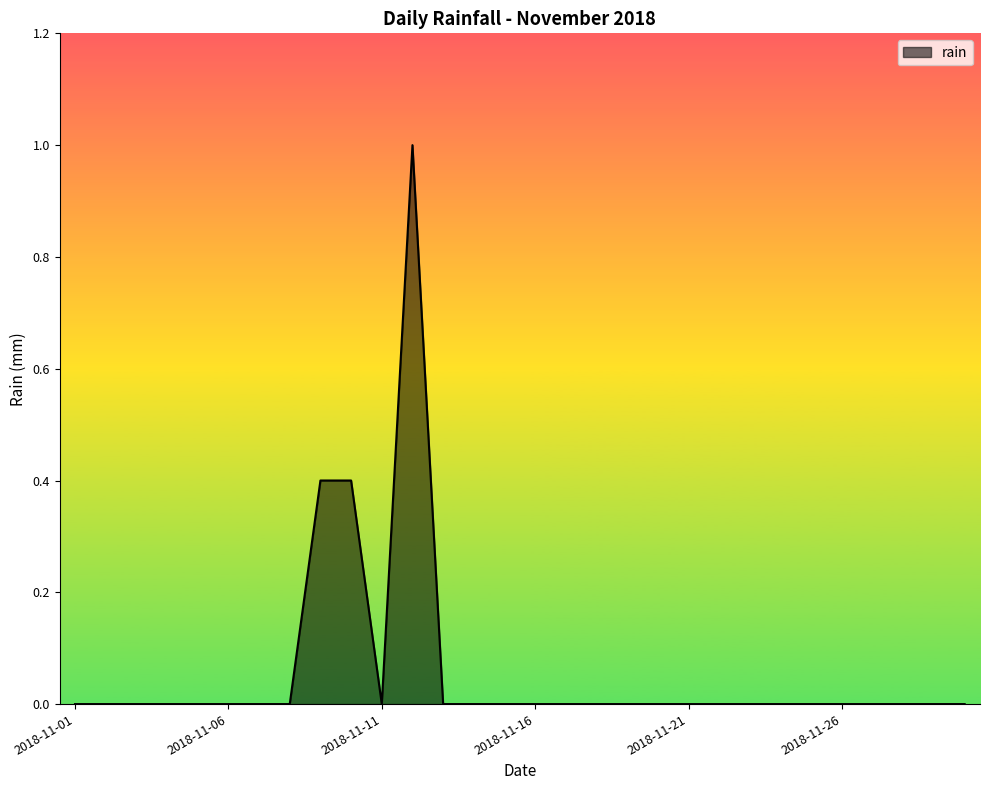

Does the chart display data point markers on the line(s)?

No